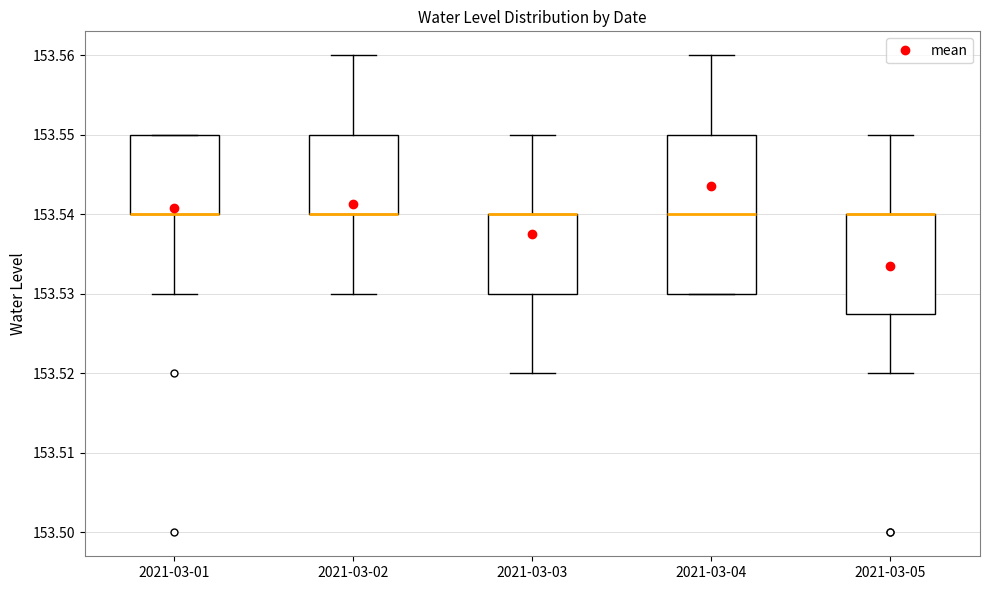

Which box is the tallest, from its lower edge to its upper edge?

2021-03-04